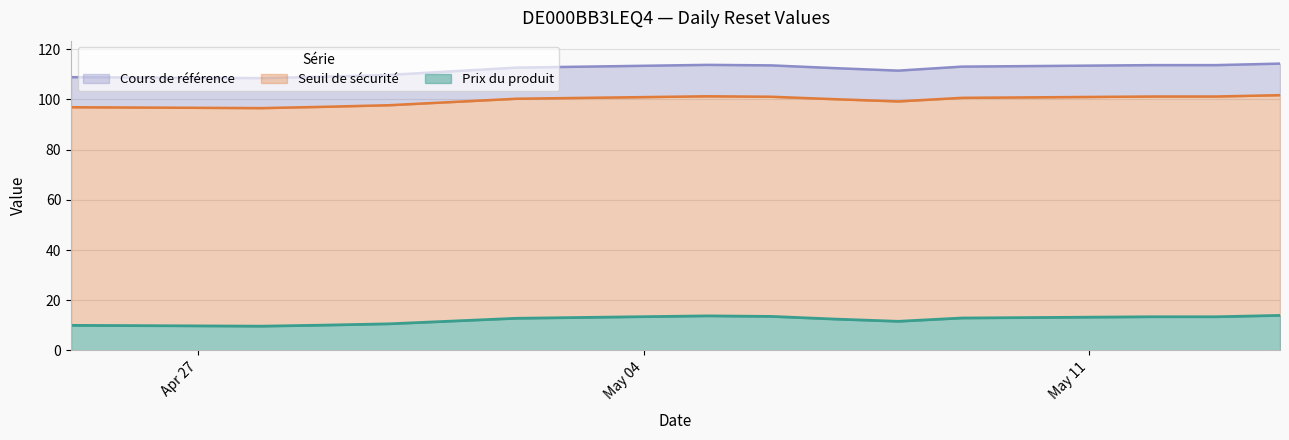

At which category does Cours de reference reach its first local peak?

2025-05-05